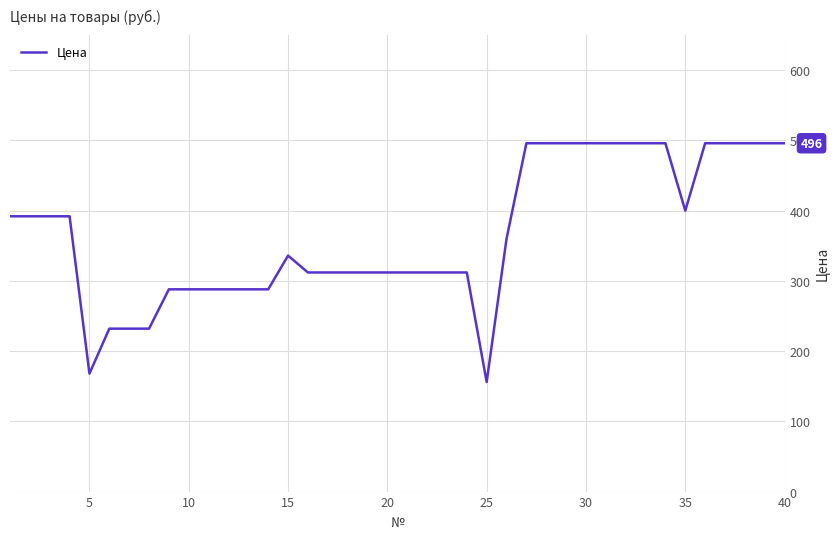

What is the difference between the maximum and minimum values?

340